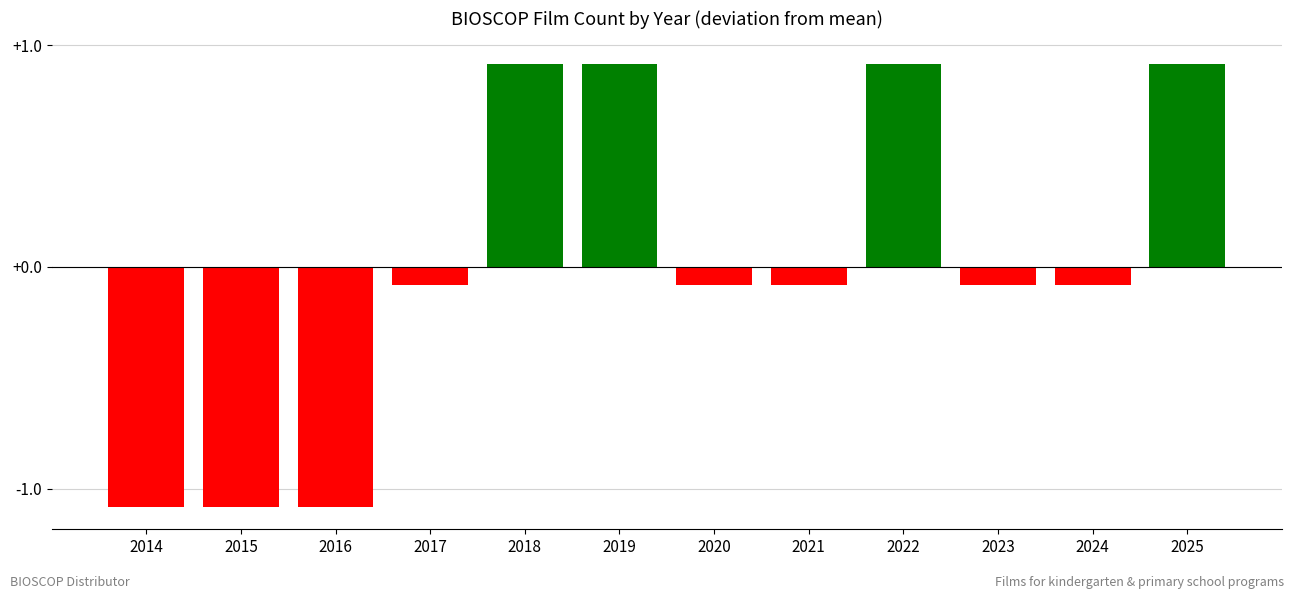

What is the approximate value at 2025?

0.9